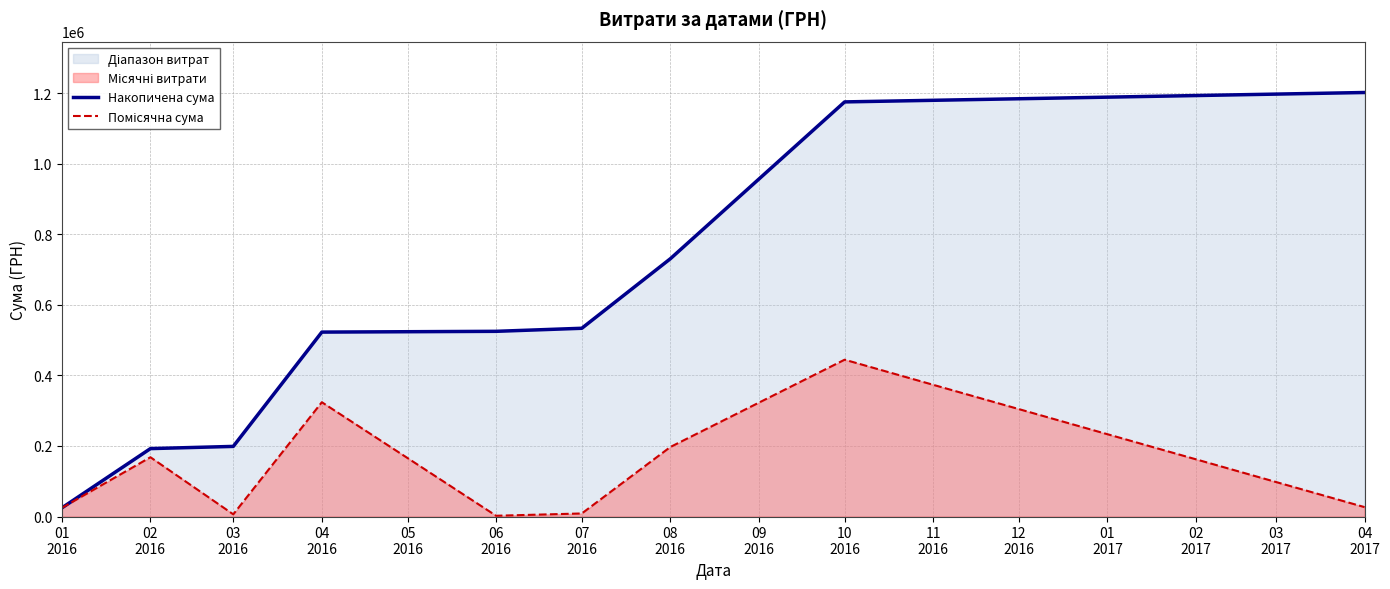

Which series has the largest total across all categories?

Накопичена сума